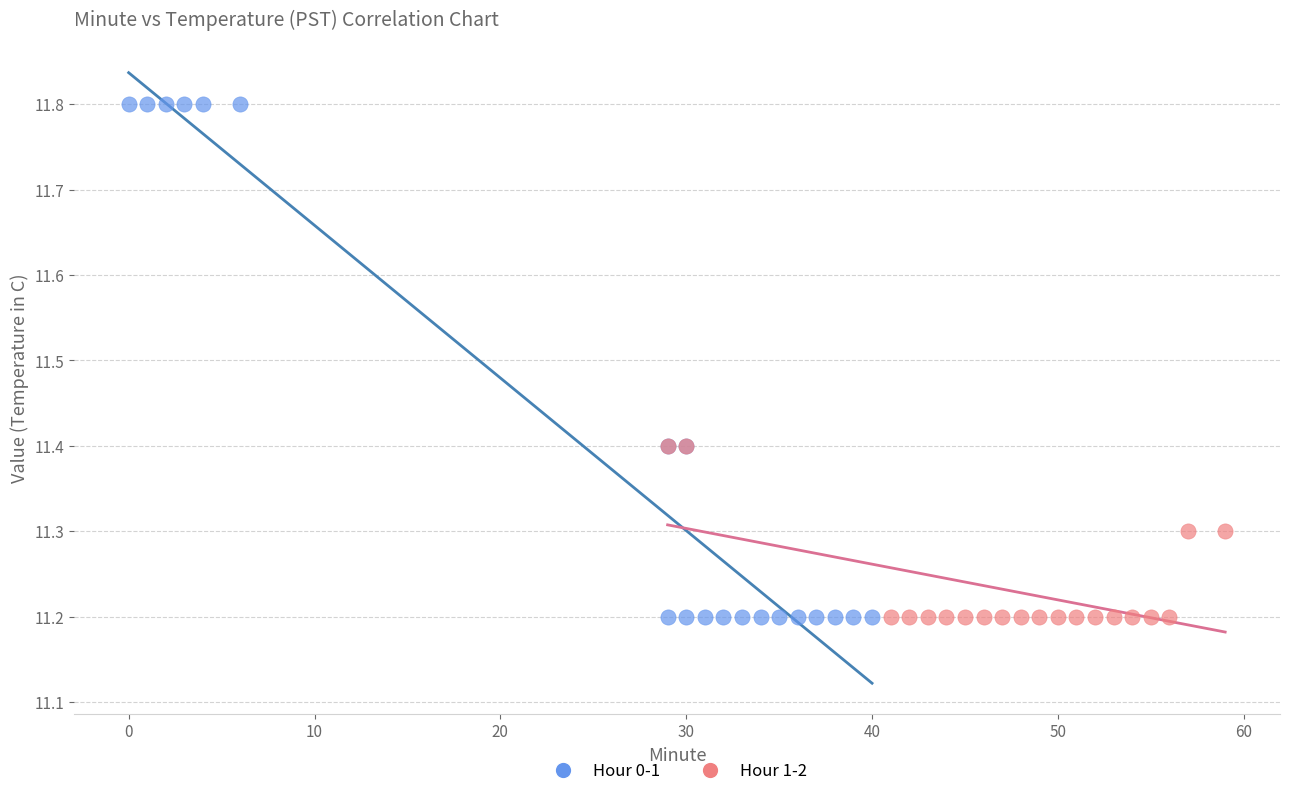

Which series has the largest Y range (max minus min)?

Hour 0-1